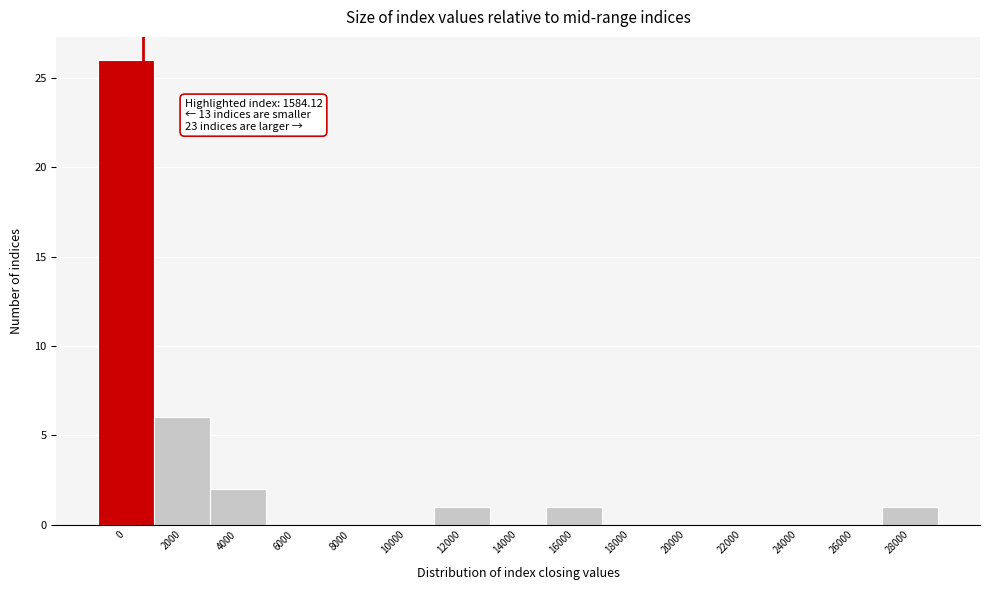

Reading right to left, transcribe all the data shown in this chart.

28000=1	26000=0	24000=0	22000=0	20000=0	18000=0	16000=1	14000=0	12000=1	10000=0	8000=0	6000=0	4000=2	2000=6	0=26